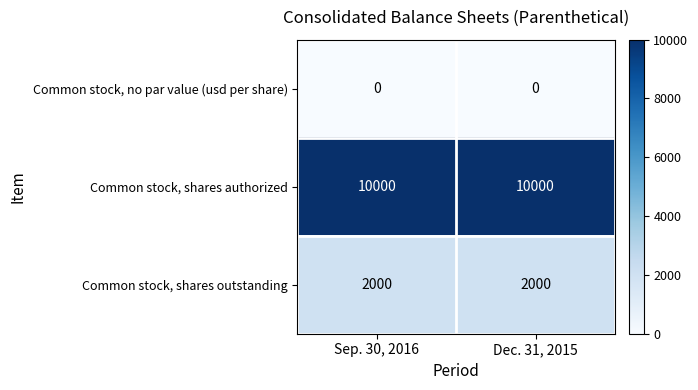

What is the maximum value shown in the chart?

10000